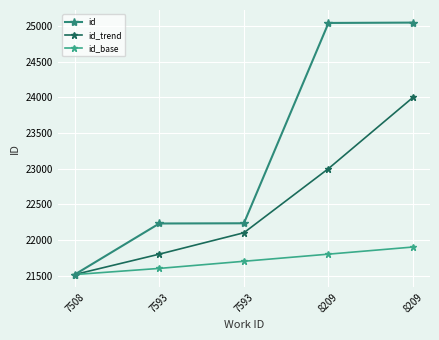

How many data points does each series have?

5